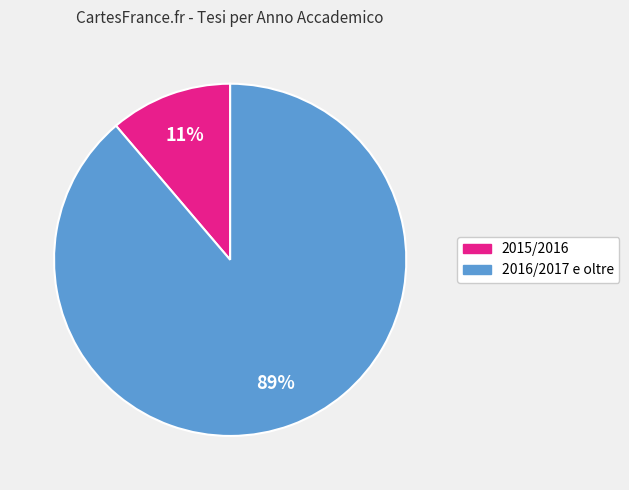

To the nearest percent, what percentage of the pie is 2016/2017 e oltre?

89%